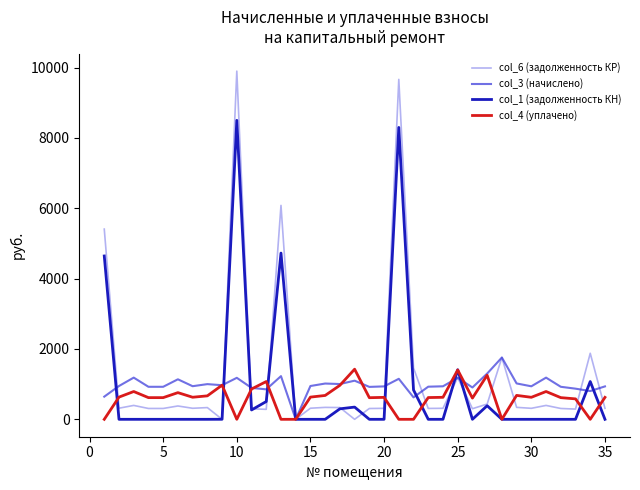

Which series has the largest range (max minus min)?

col_6 (задолженность КР)